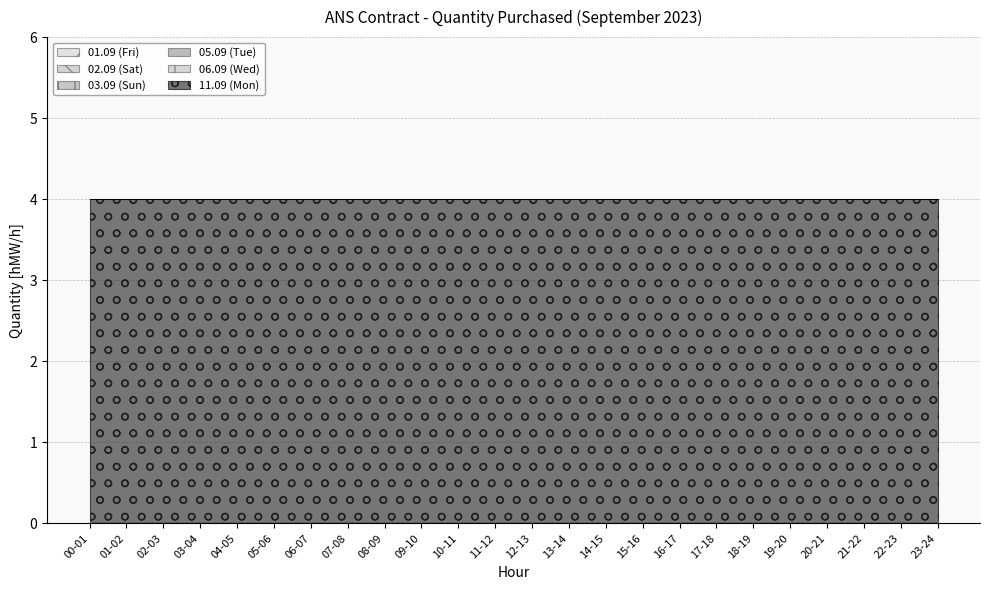

Which category has the lowest value in the 03.09 (Sun) series?

00-01